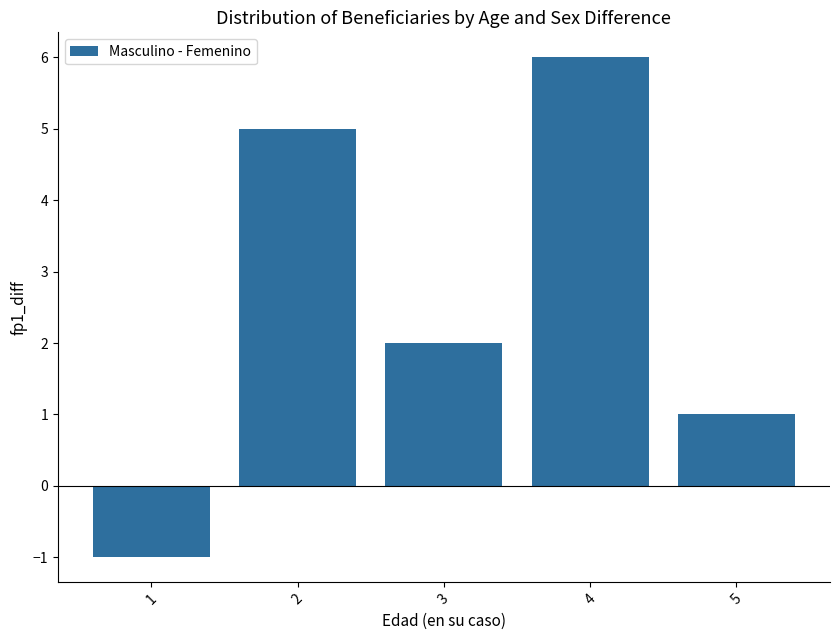

List the labels in order of value, smallest first.

1, 5, 3, 2, 4